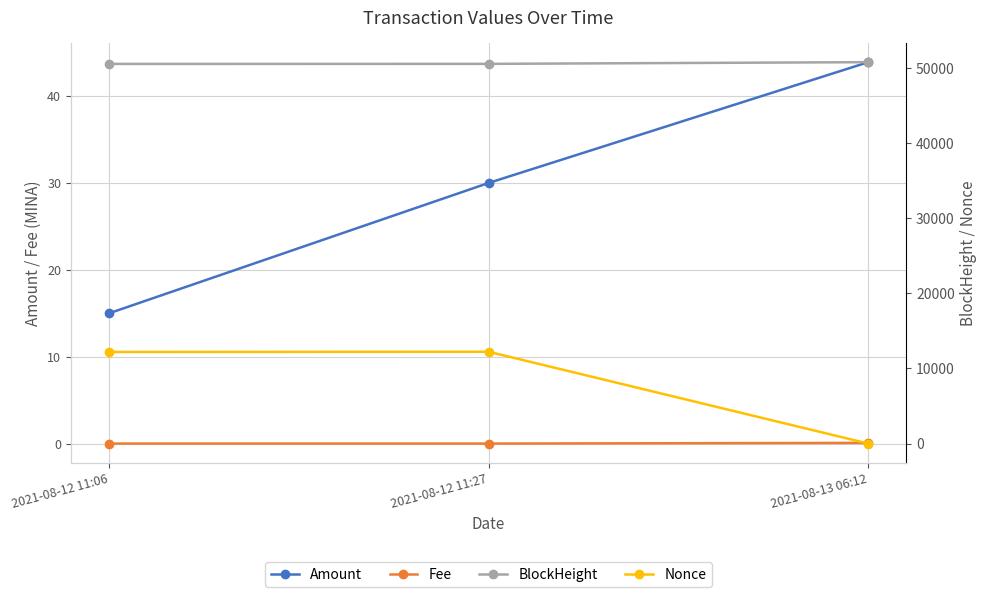

Which series has the largest total across all categories?

BlockHeight